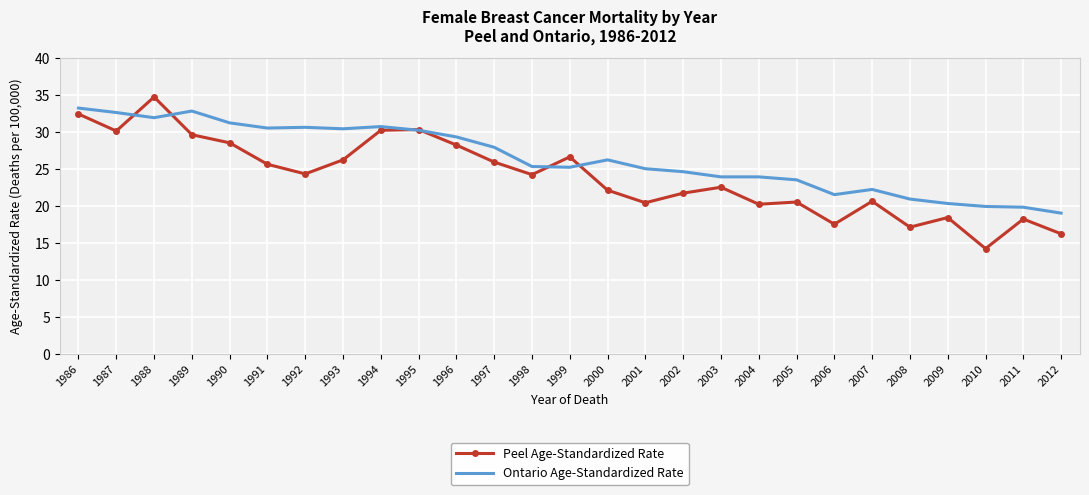

What is the spread (max minus min) of values at 2006?

4.0